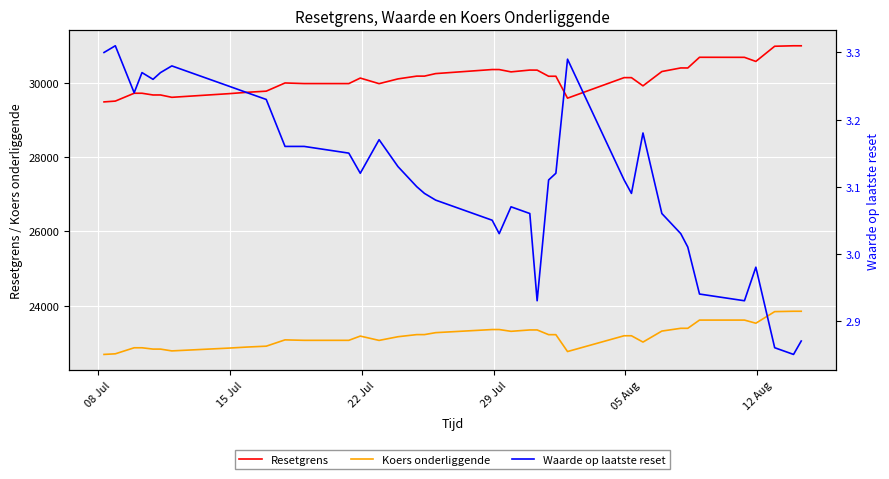

True or false: Koers onderliggende and Resetgrens cross at least once.

False